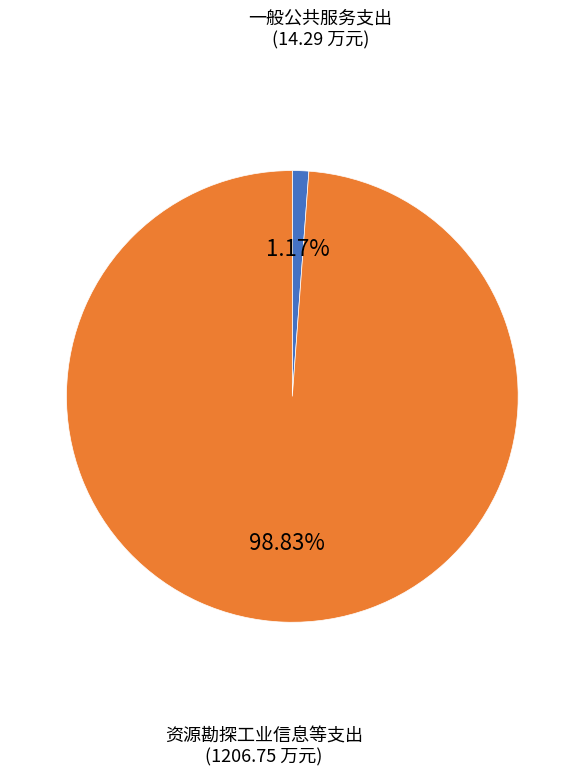

To the nearest percent, what is the difference between the 资源勘探工业信息等支出 and 一般公共服务支出 slice percentages?

98%